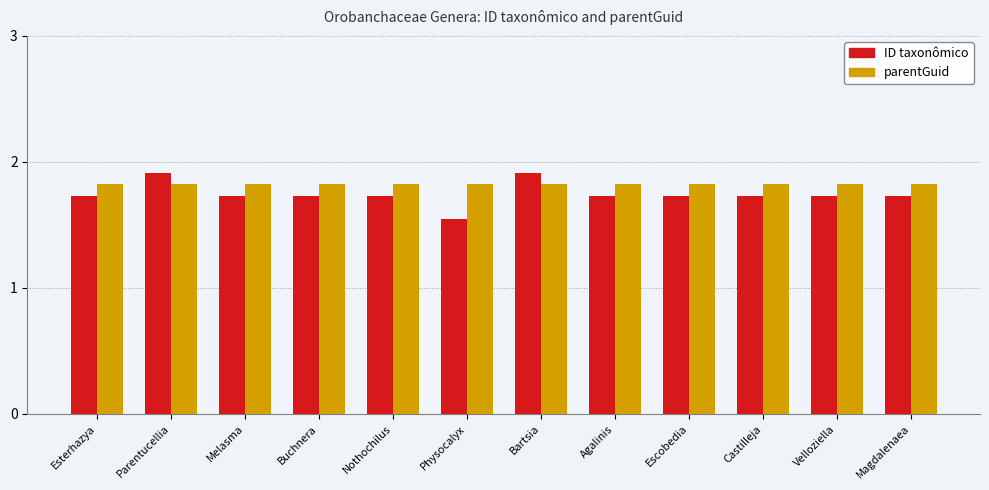

At which label is ID taxonômico closest to 1?

Physocalyx